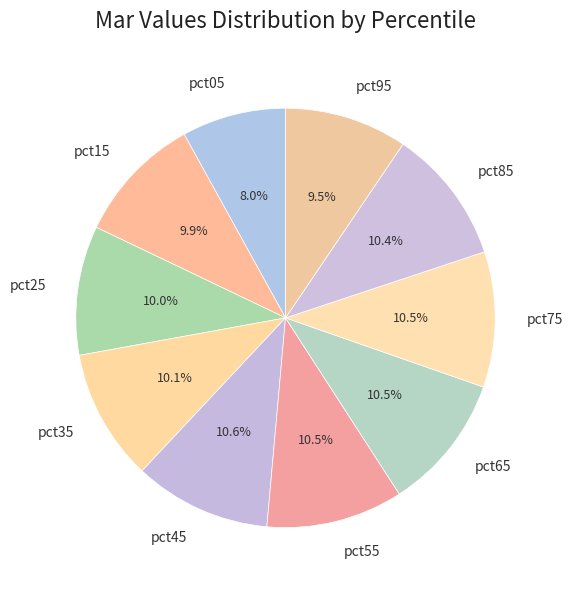

Do pct05 and pct15 together represent more than half of the pie?

No